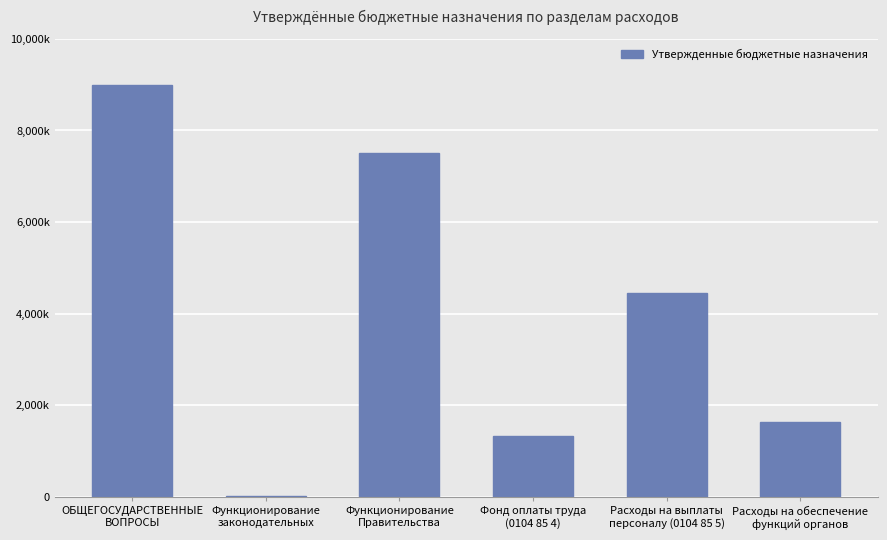

What is the label of the 1st bar from the right?

Расходы на обеспечение
функций органов